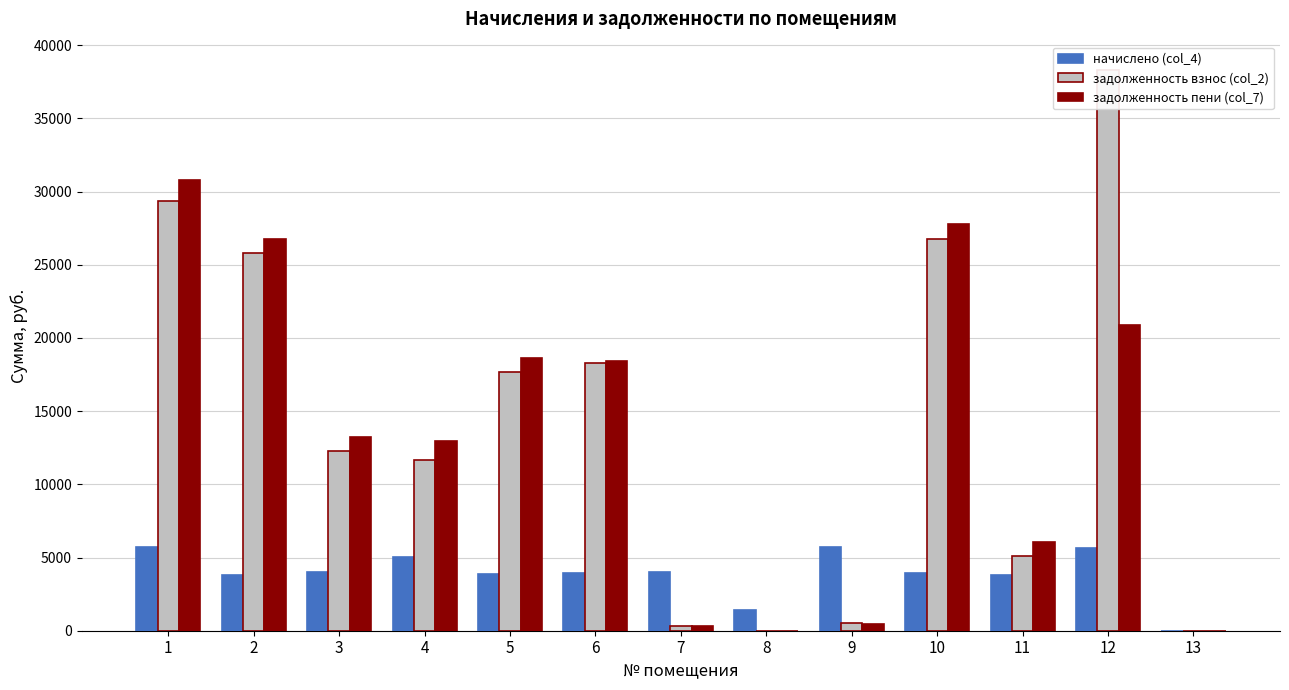

Rank the categories by задолженность пени (col_7) value from highest to lowest.

1, 10, 2, 12, 5, 6, 3, 4, 11, 9, 7, 8, 13